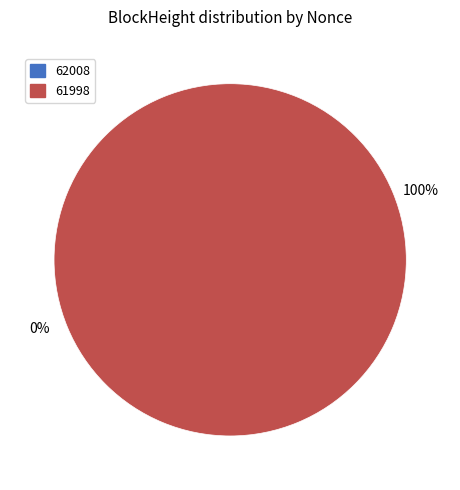

Does 62008 represent more than half of the total?

No